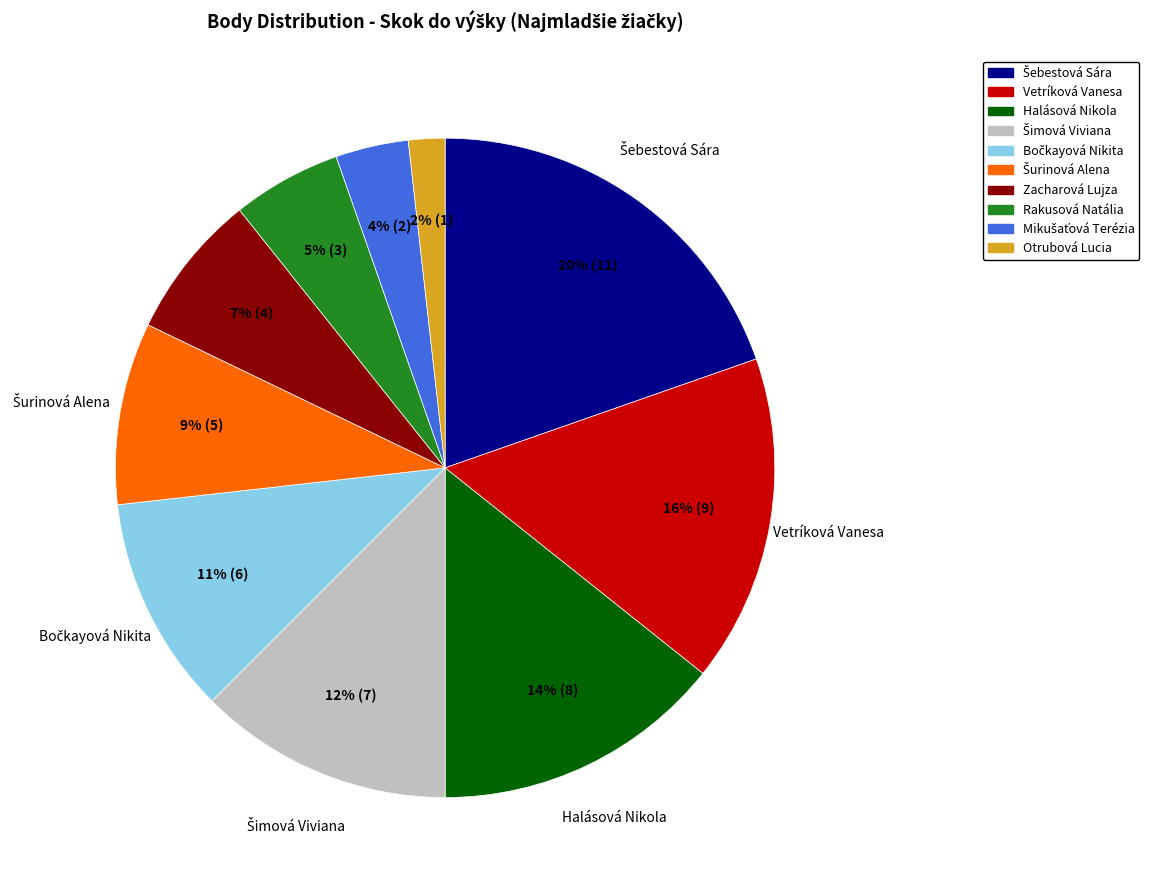

How many slices are in this pie chart?

10